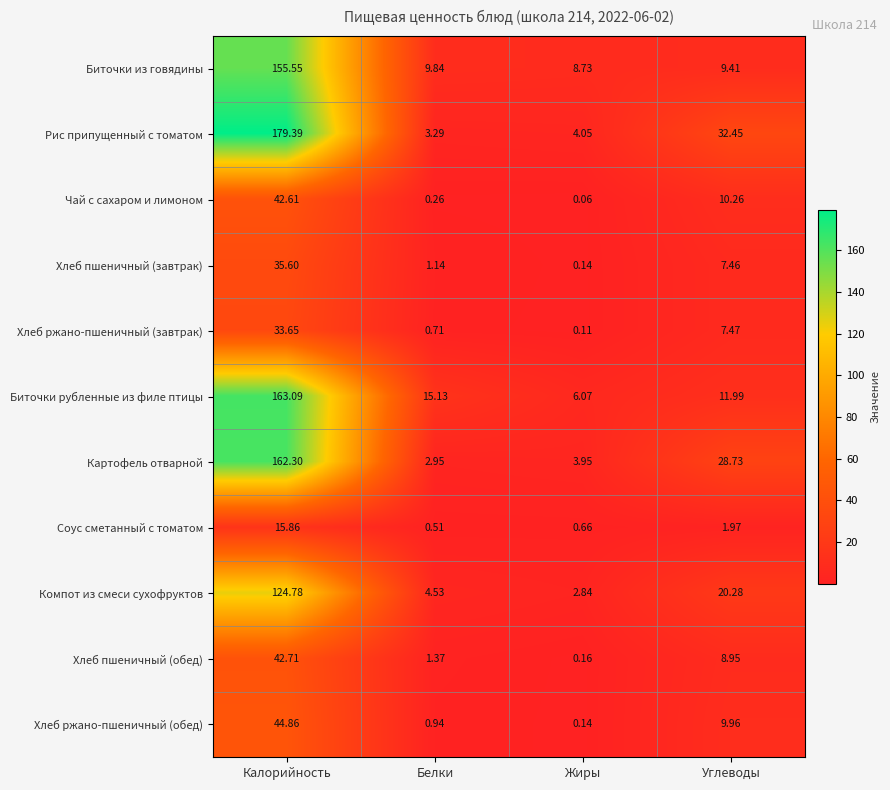

Where does the Рис припущенный с томатом series first go above 32?

Калорийность